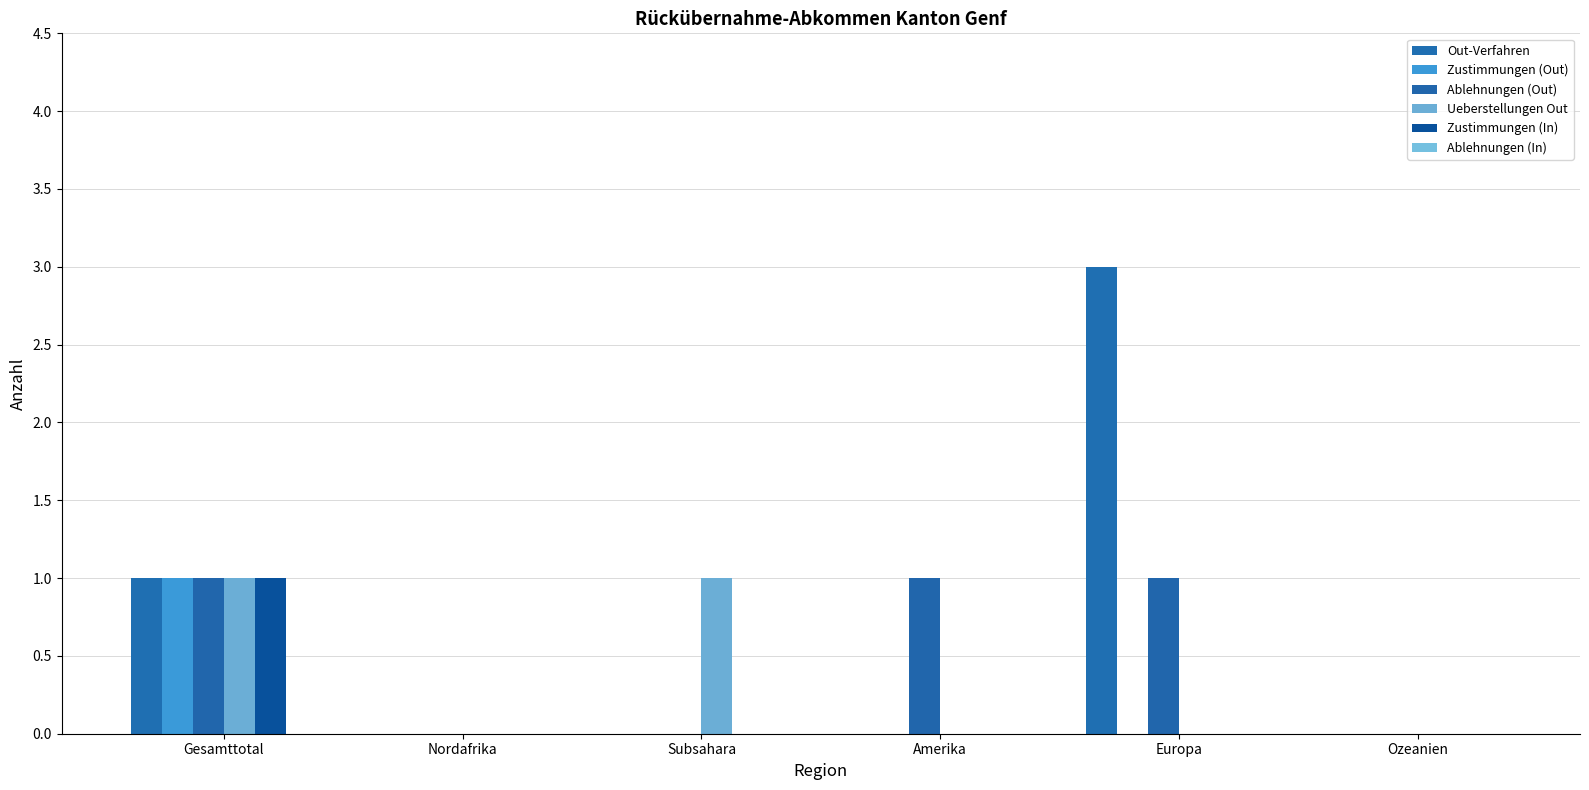

Rank the series by their maximum value, from lowest to highest.

Ablehnungen (In), Zustimmungen (Out), Ablehnungen (Out), Ueberstellungen Out, Zustimmungen (In), Out-Verfahren